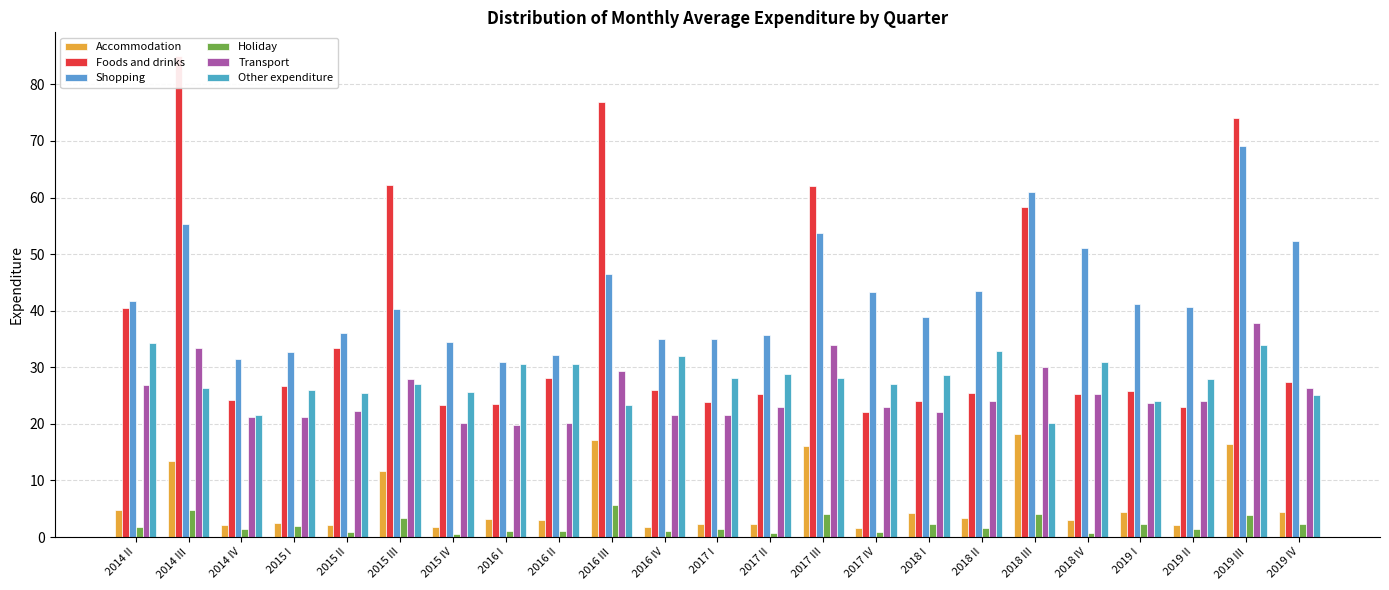

What is the average value of the Holiday series?

2.1